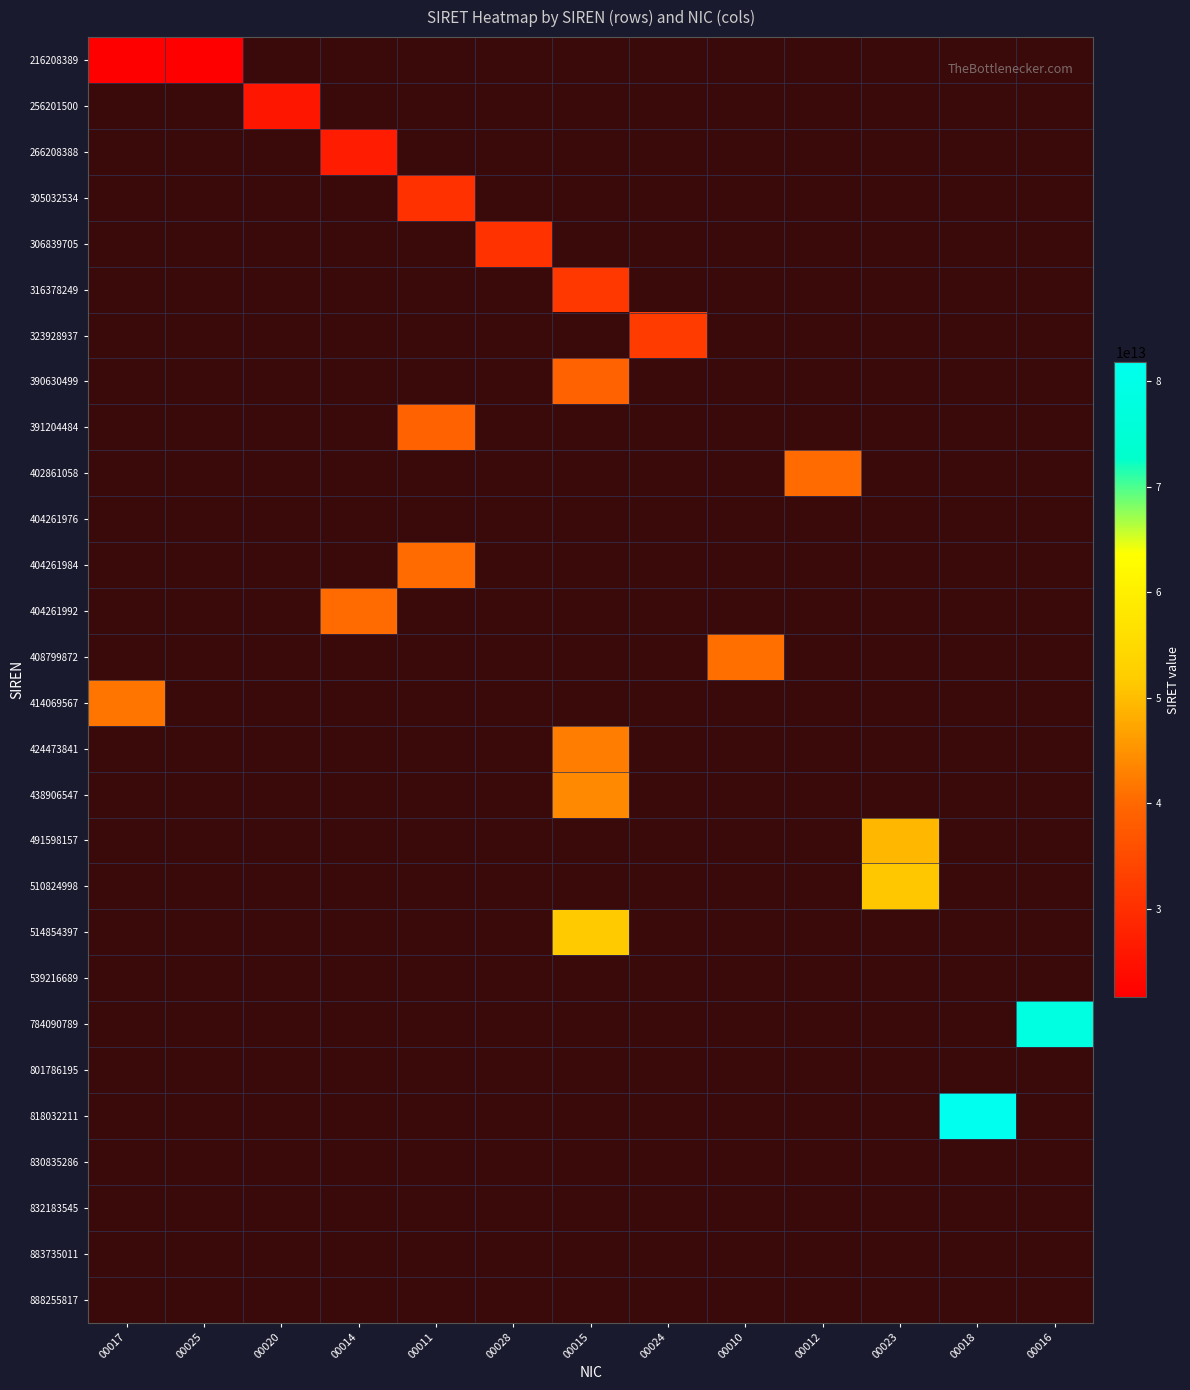

Which label corresponds to the smallest value in the chart?

00017